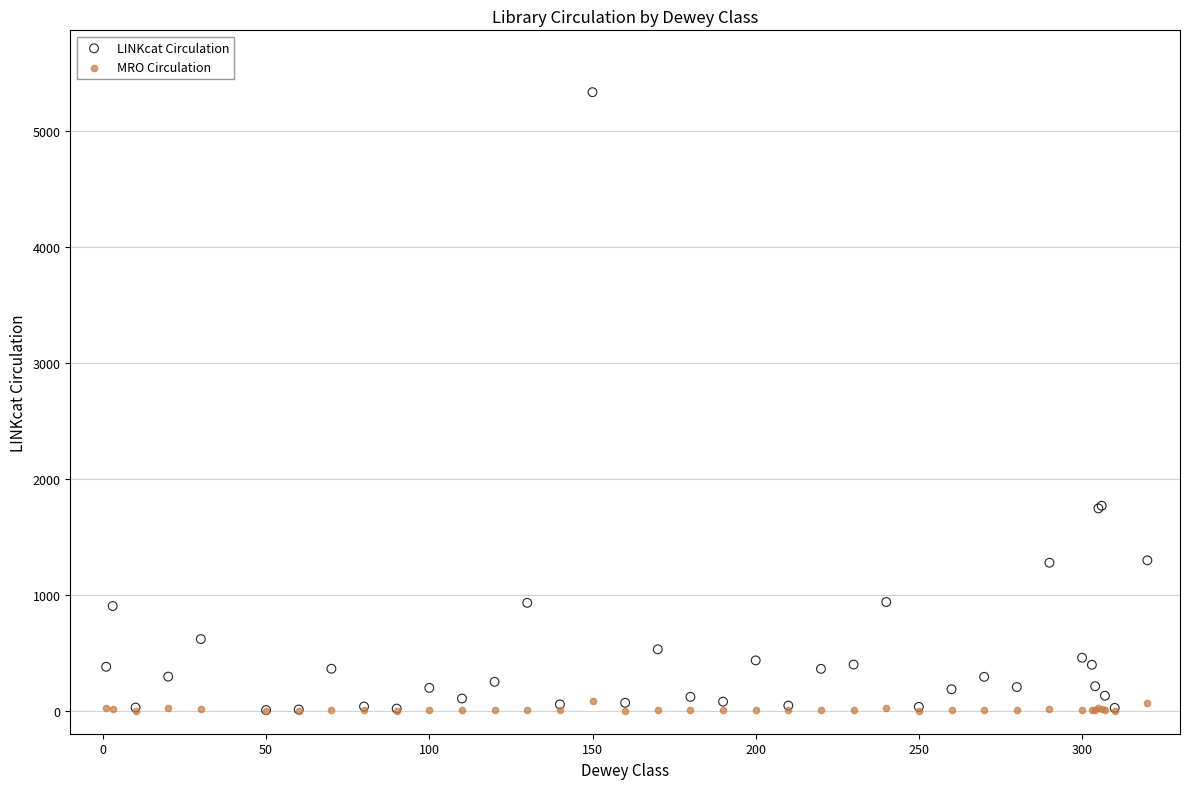

Which series contains the highest Y value?

LINKcat Circulation